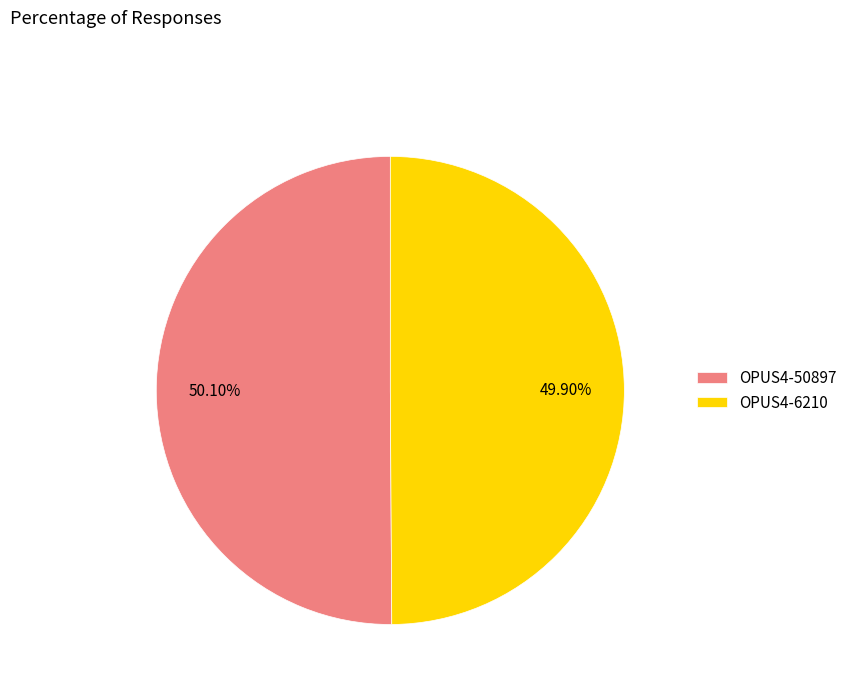

Is there any slice that represents more than half of the pie?

Yes